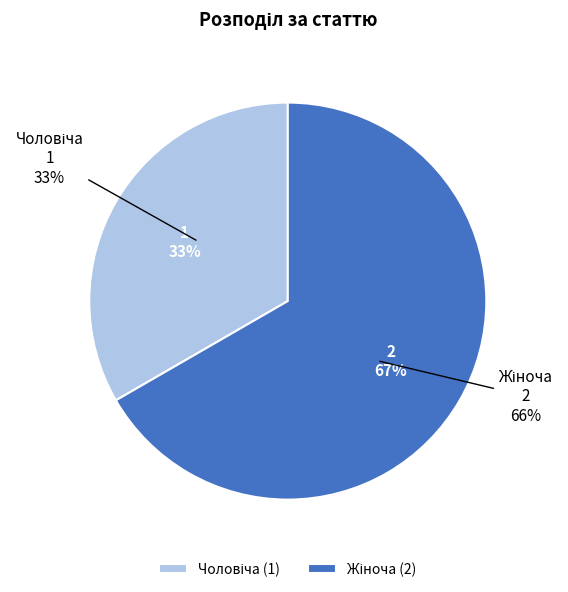

Does any single category account for the majority?

Yes